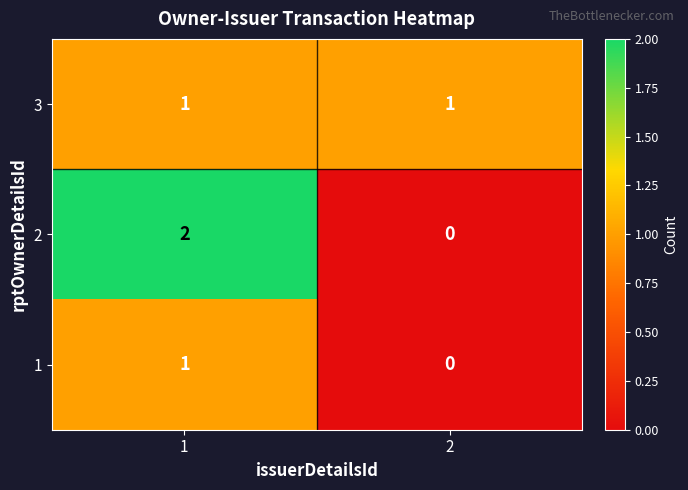

How many data points does each series have?

2